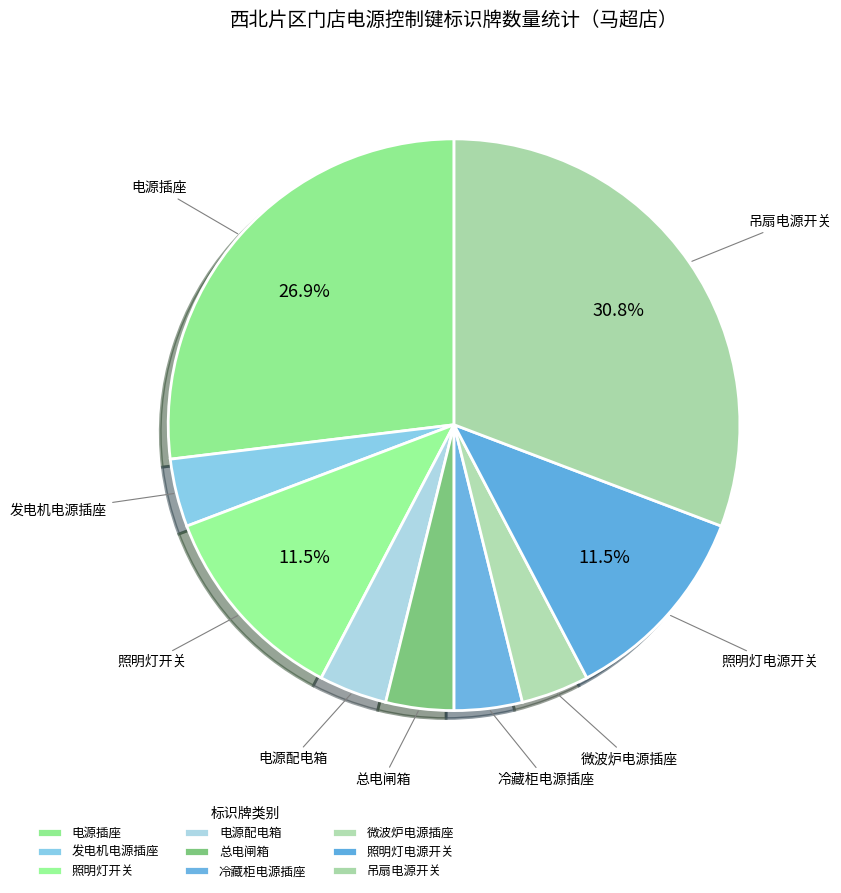

Which has a higher value, 发电机电源插座 or 吊扇电源开关?

吊扇电源开关